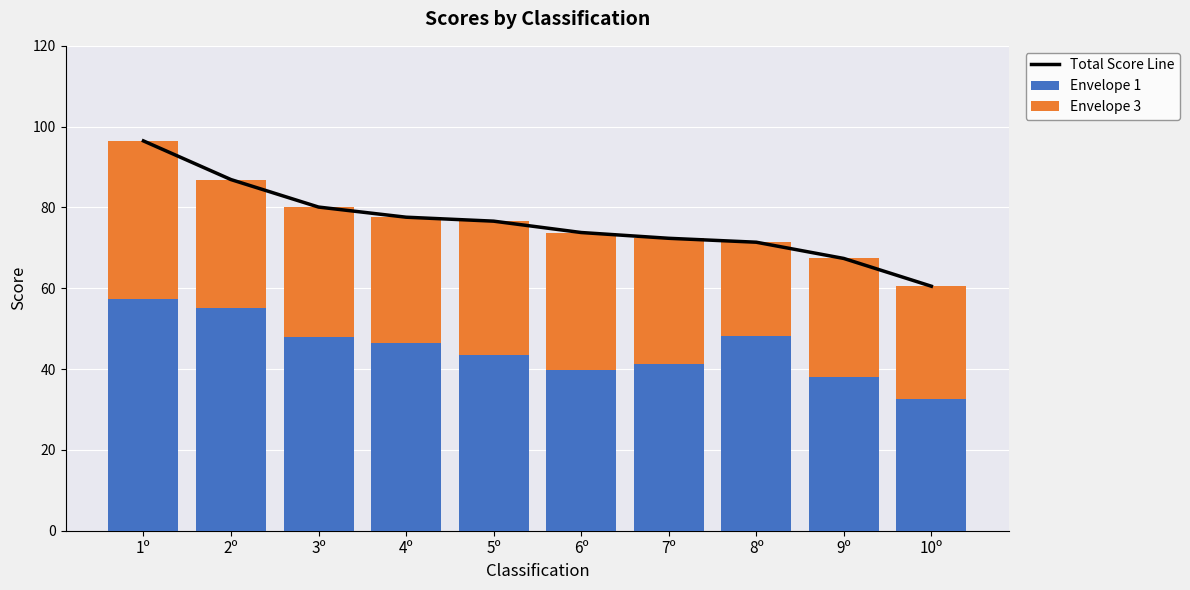

Which series has the largest range (max minus min)?

Total Score Line